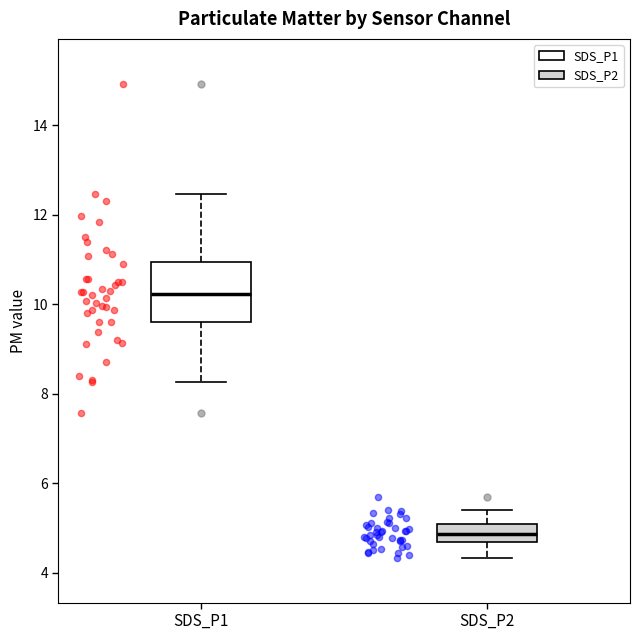

Which box's median line is the lowest?

SDS_P2